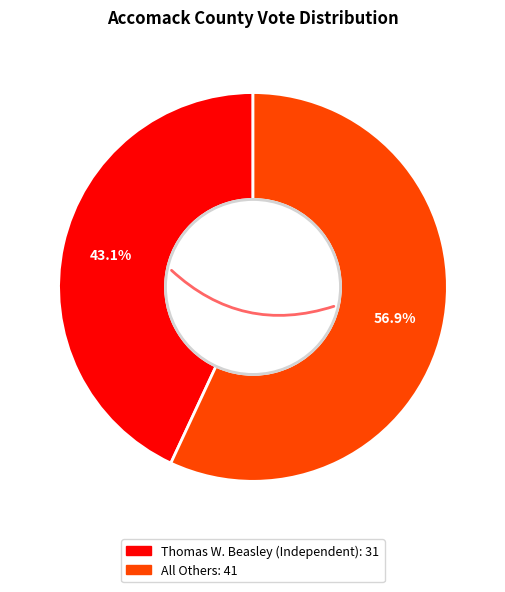

Rank the categories by value from highest to lowest.

All Others, Thomas W. Beasley (Independent)